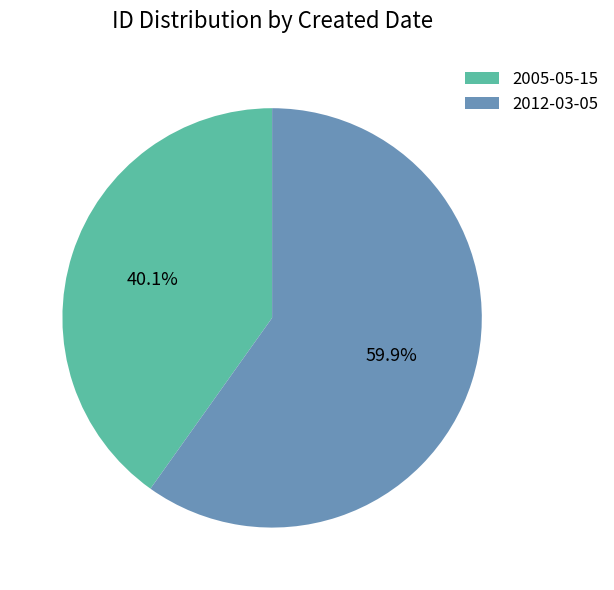

Which slice represents more than half of the pie?

2012-03-05